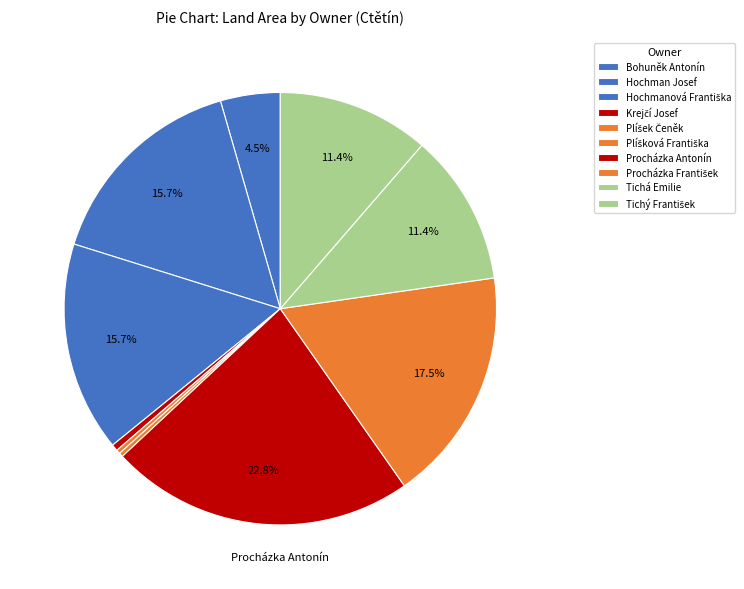

Count the number of slices in the pie.

10